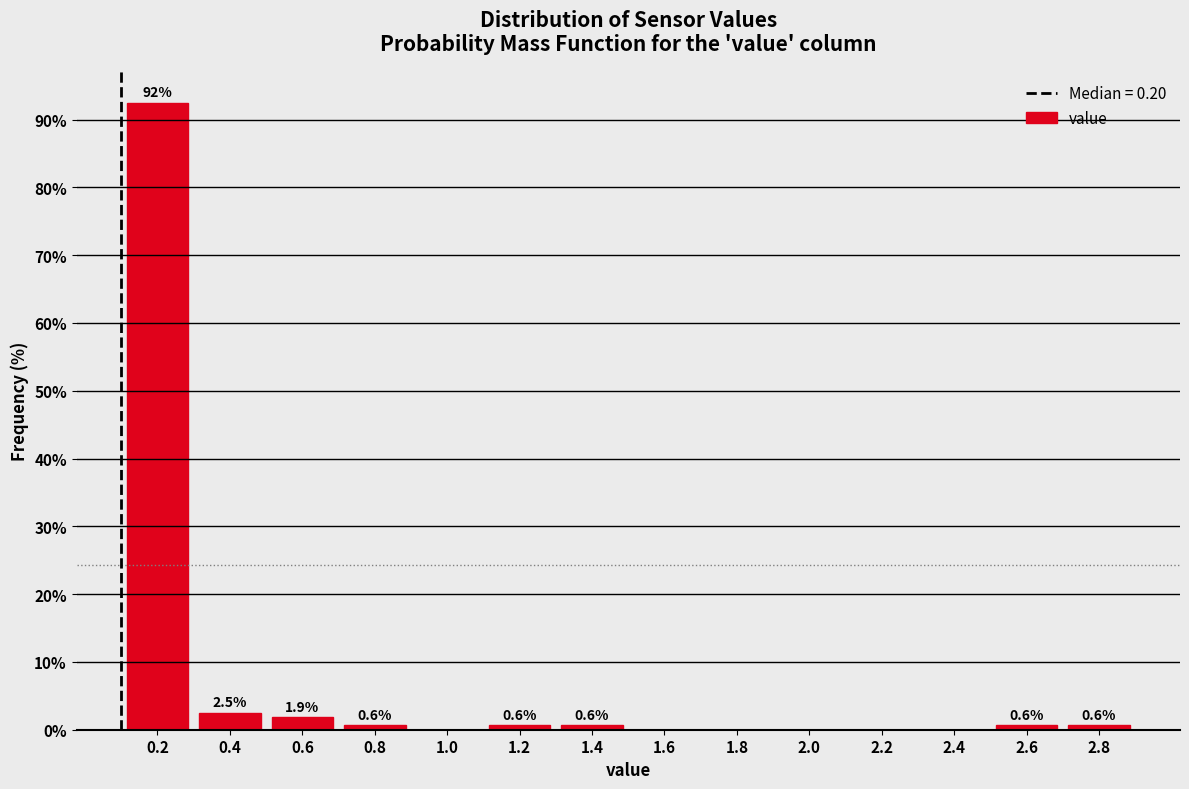

Reading left to right, extract all data points from this chart.

0.2=92.5	0.4=2.5	0.6=1.9	0.8=0.6	1.0=0.0	1.2=0.6	1.4=0.6	1.6=0.0	1.8=0.0	2.0=0.0	2.2=0.0	2.4=0.0	2.6=0.6	2.8=0.6